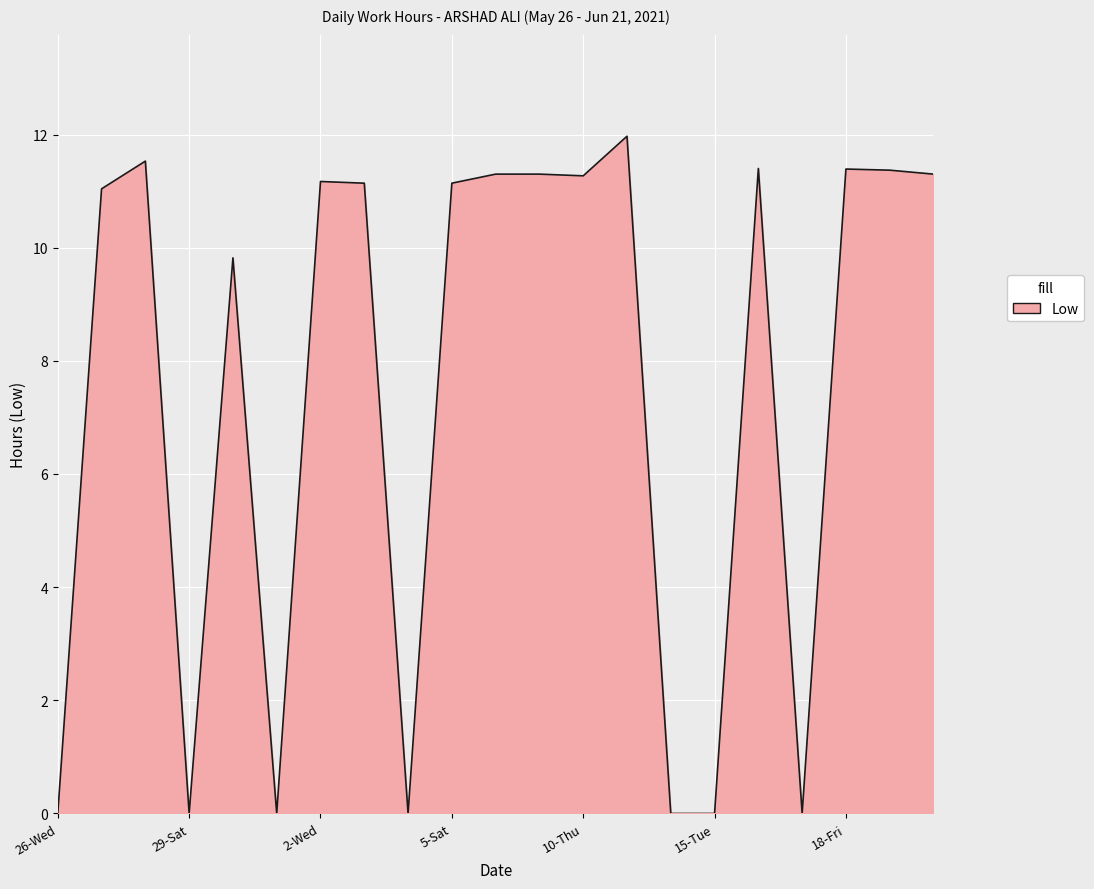

How many series are shown in this chart?

1